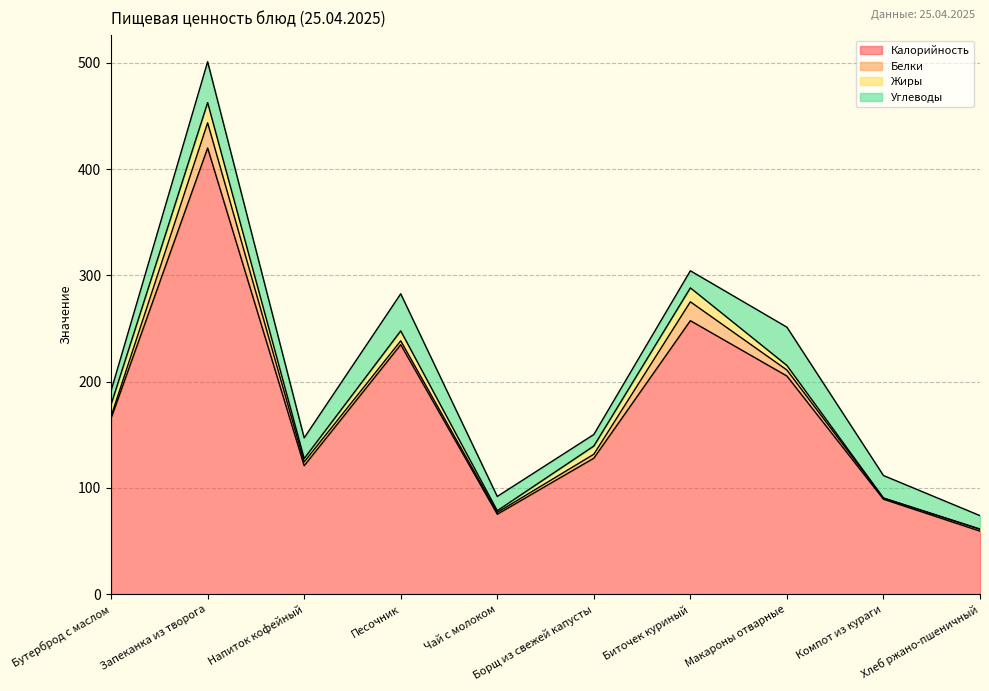

At which label is Калорийность closest to 239?

Песочник